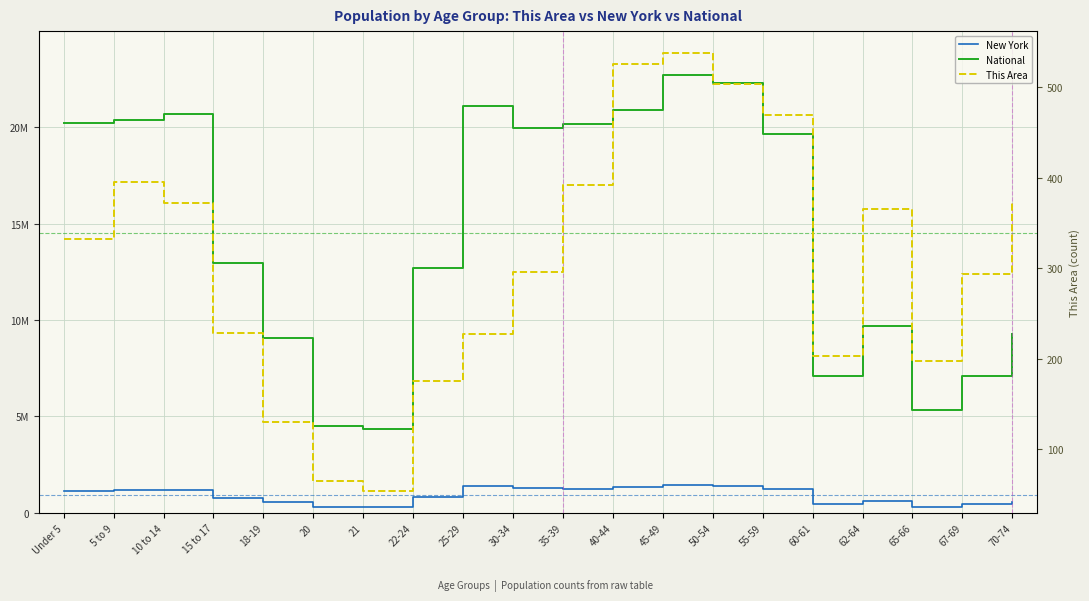

What is the total value across all series at 67-69?

7558706